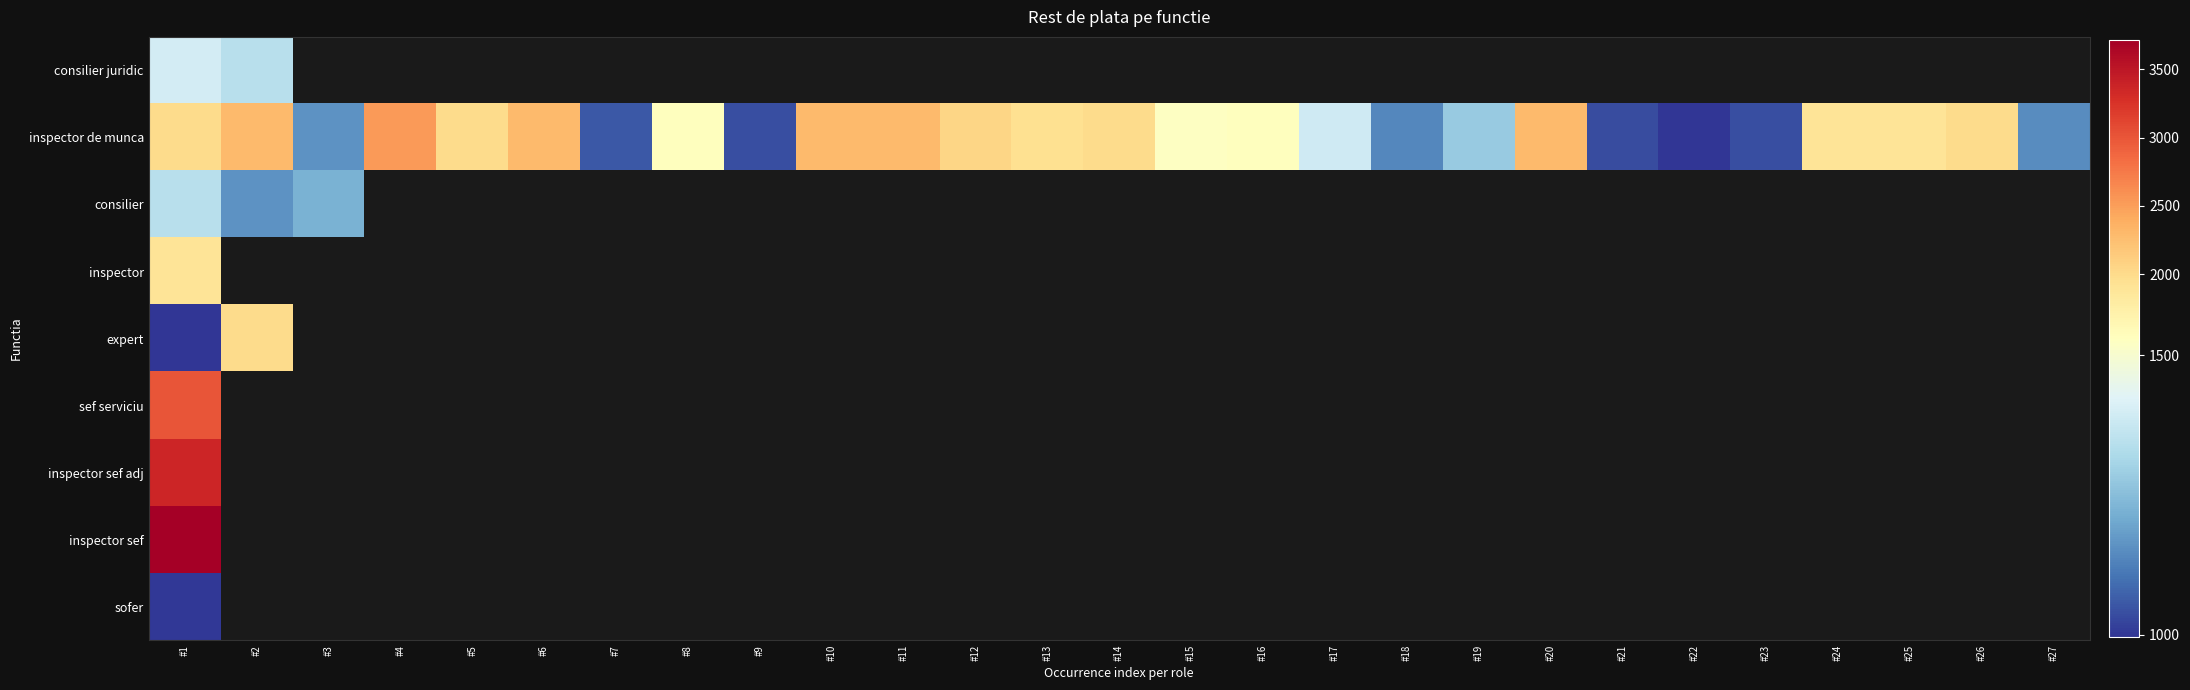

List the labels in order of consilier value, smallest first.

#2, #3, #1, #4, #5, #6, #7, #8, #9, #10, #11, #12, #13, #14, #15, #16, #17, #18, #19, #20, #21, #22, #23, #24, #25, #26, #27